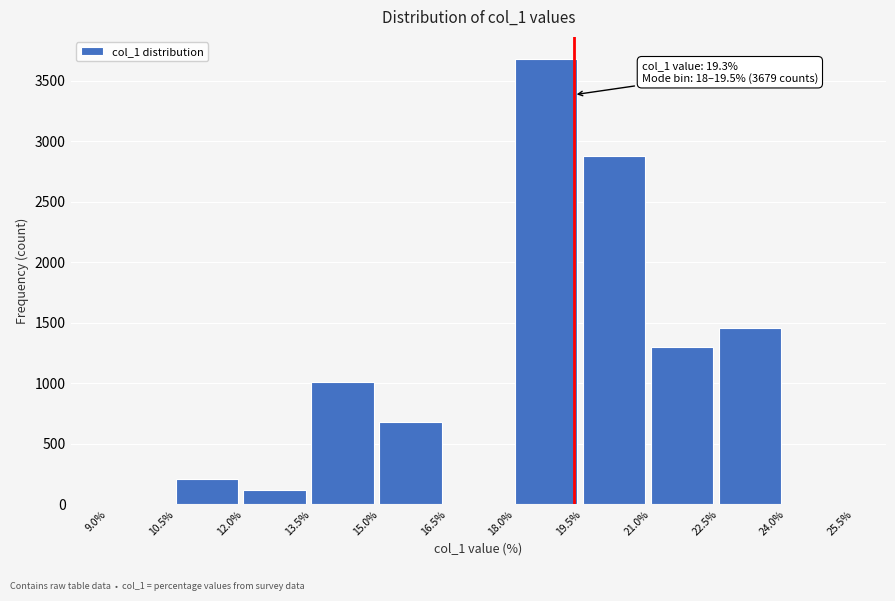

Over which range of the x-axis is the bar tallest?

18.0% to 19.5%